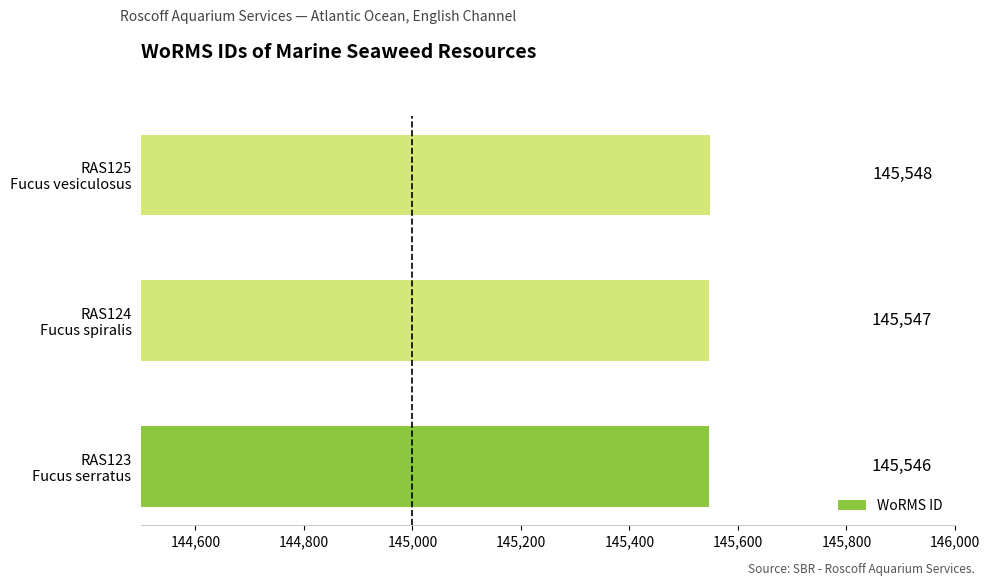

How many values are between 145546 and 145548?

3